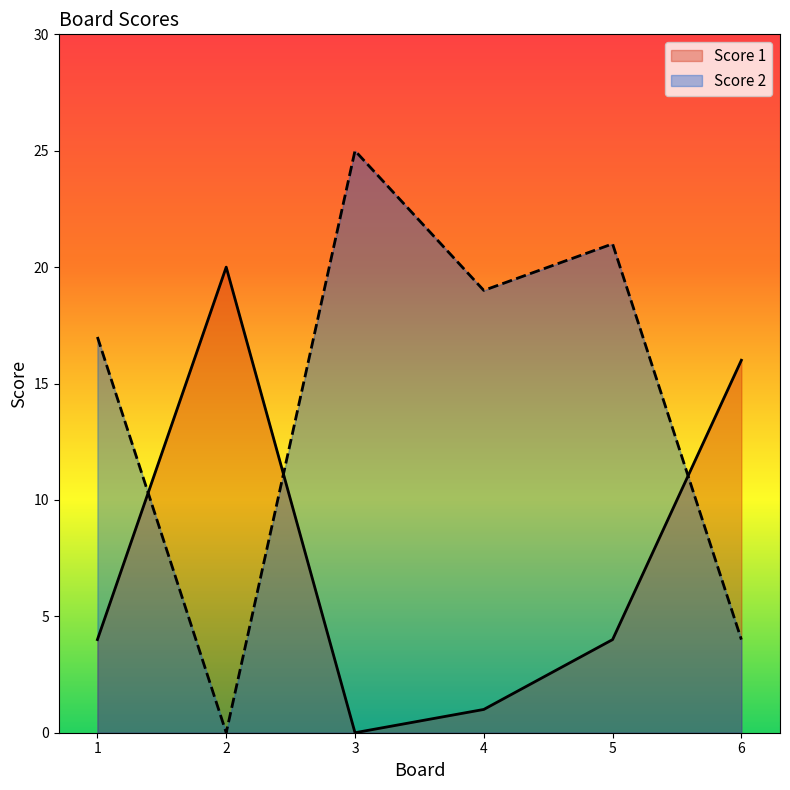

True or false: Score 1 and Score 2 cross at least once.

True